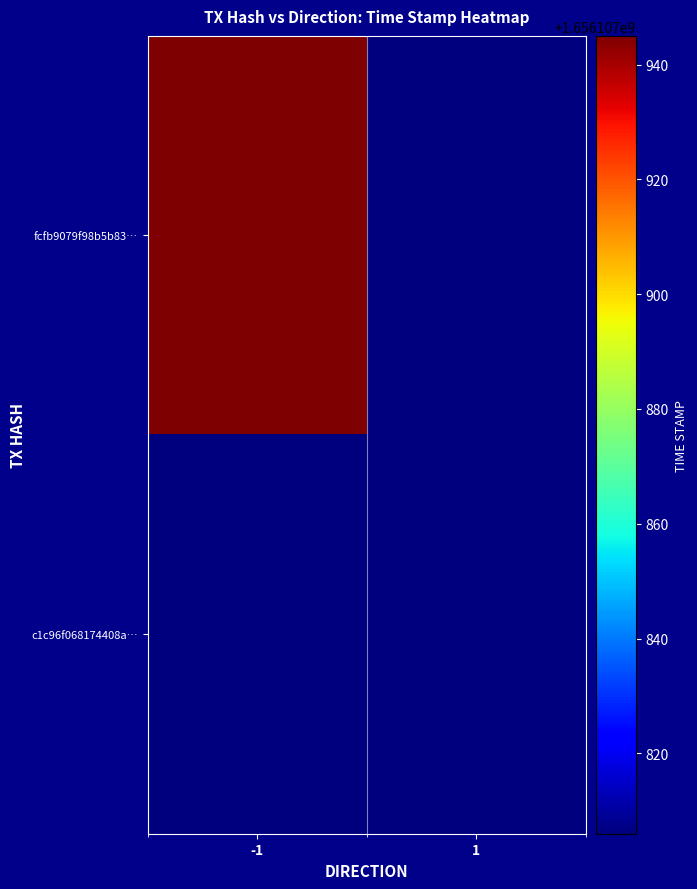

Which series has the largest total across all categories?

fcfb9079f98b5b833a1a657eebe466f5fc687b4